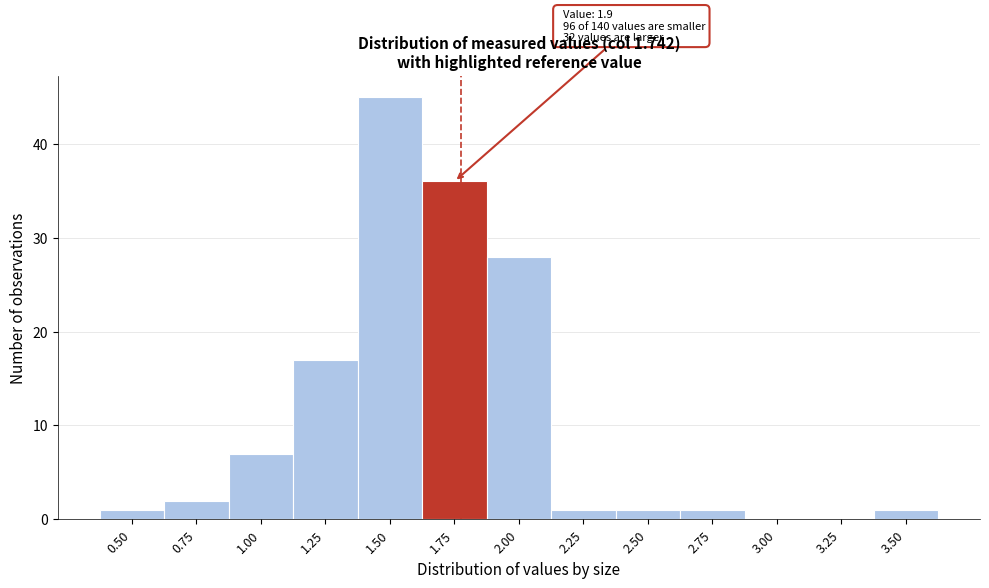

Reading left to right, transcribe all the data shown in this chart.

0.50=1	0.75=2	1.00=7	1.25=17	1.50=45	1.75=36	2.00=28	2.25=1	2.50=1	2.75=1	3.00=0	3.25=0	3.50=1